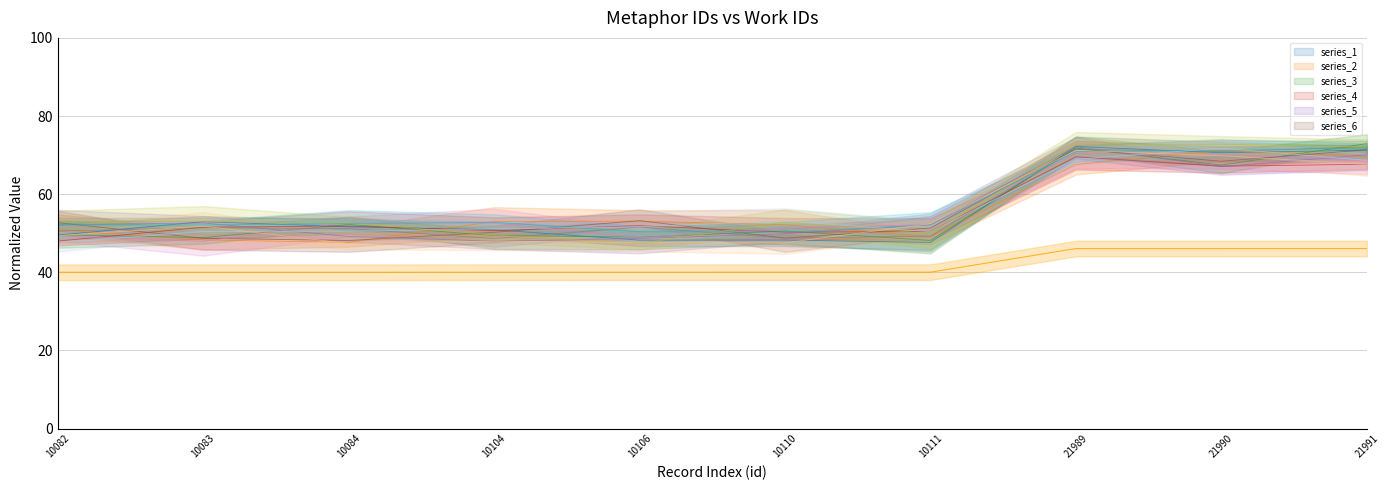

What is the value of the work_id point at the 6th from the left?

50.3